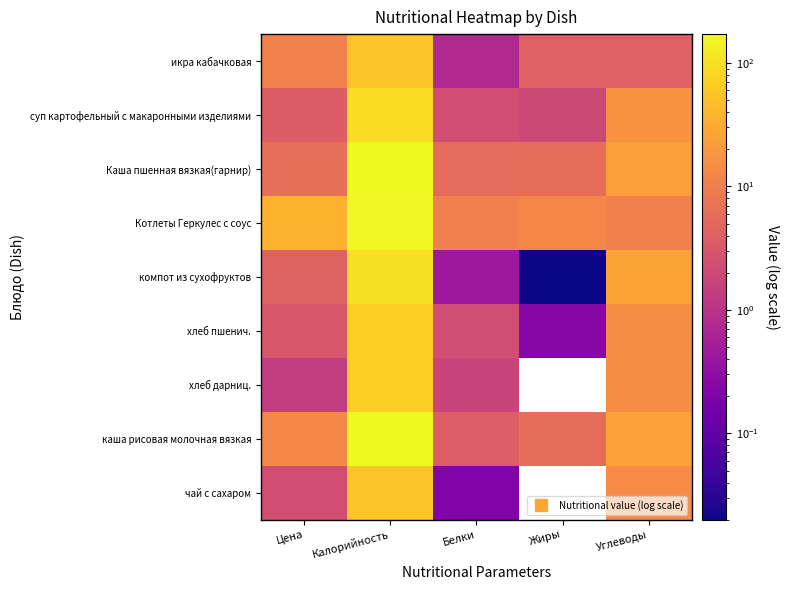

Rank the series at Жиры from highest to lowest value.

Котлеты Геркулес с соус, Каша пшенная вязкая(гарнир), икра кабачковая, суп картофельный с макаронными изделиями, хлеб пшенич., хлеб дарниц., каша рисовая молочная вязкая, чай с сахаром, компот из сухофруктов